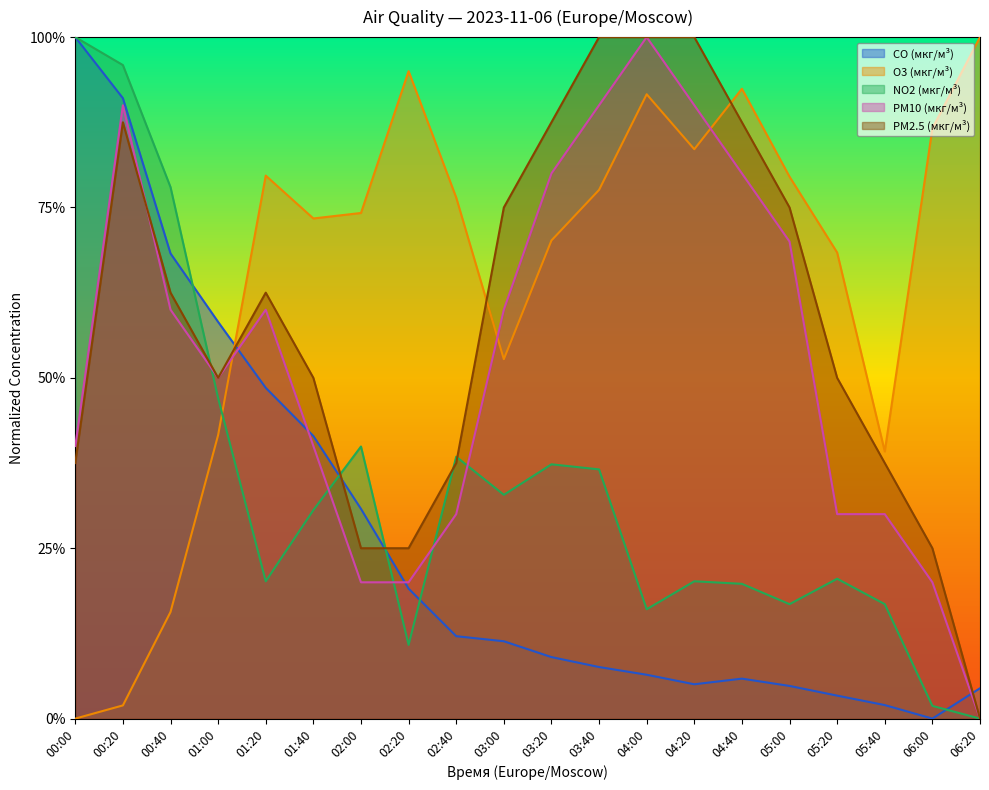

Count the number of data series in this chart.

5